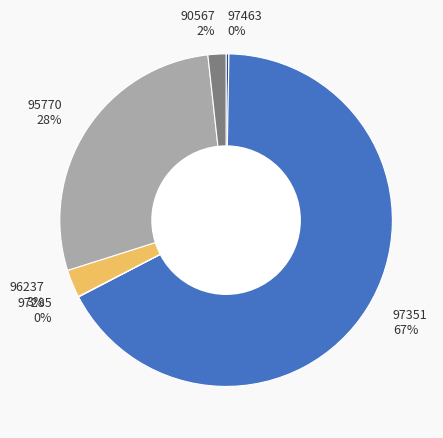

What percentage is the 96237 3% slice, to the nearest percent?

3%